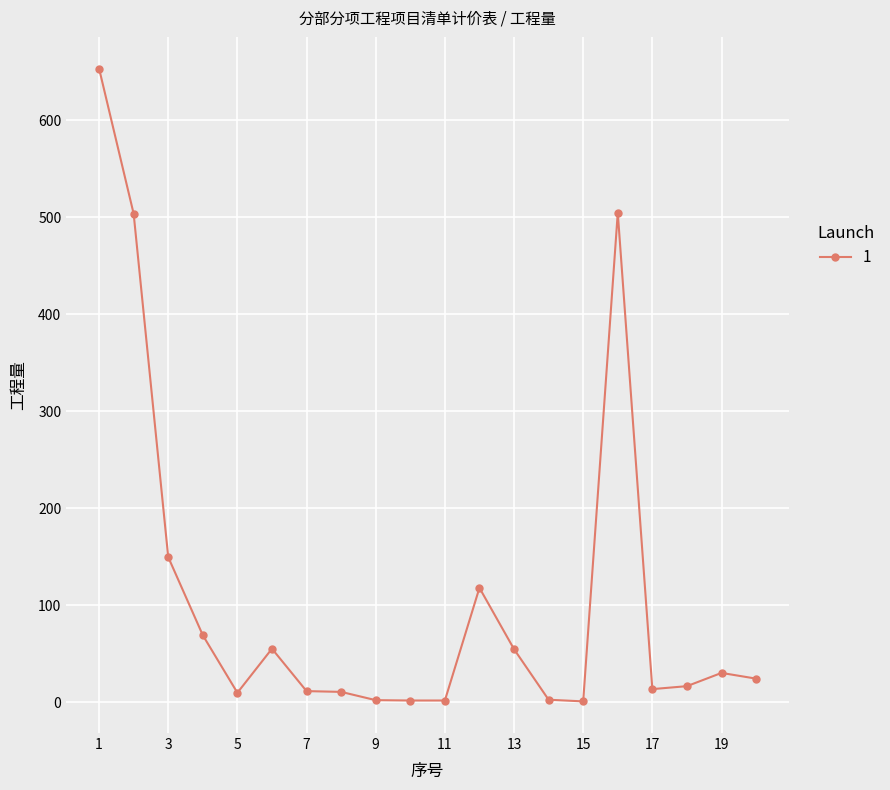

True or false: there are more than 0 points higher than both neighbors.

True